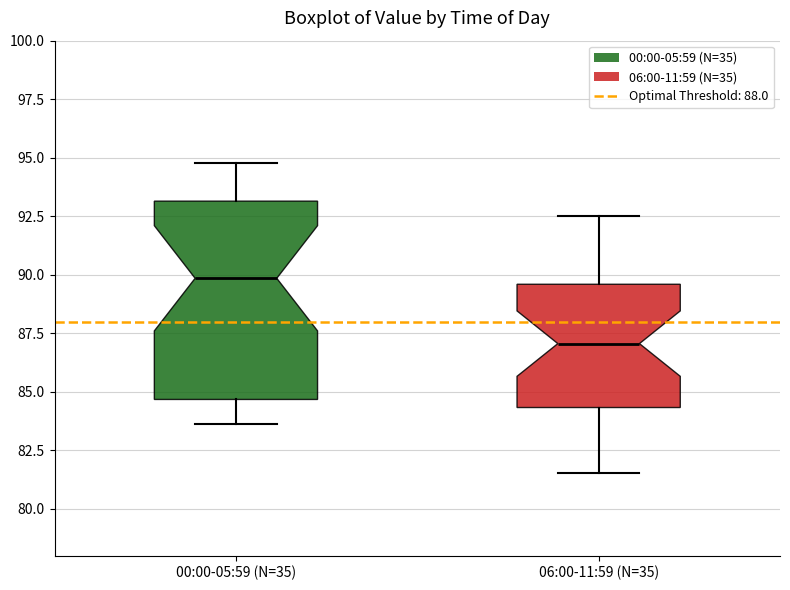

Where does the median line of the box for 06:00-11:59 (N=35) sit on the y-axis? The values are not printed on the chart, so give them approximately, as read against the axis.

87.0